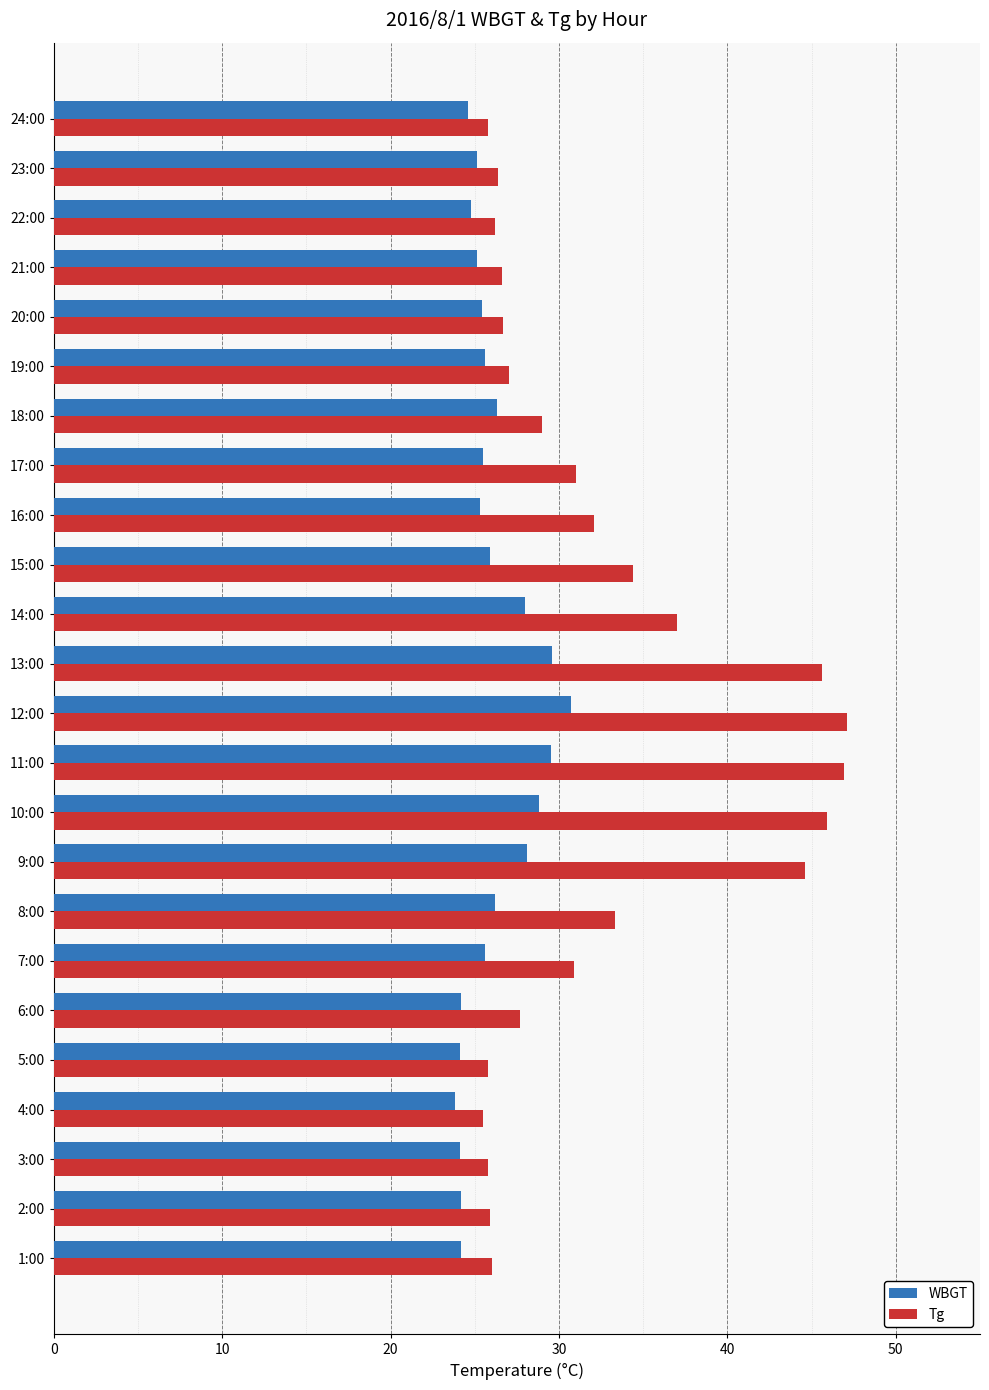

How many values in the Tg series are below 29?

12